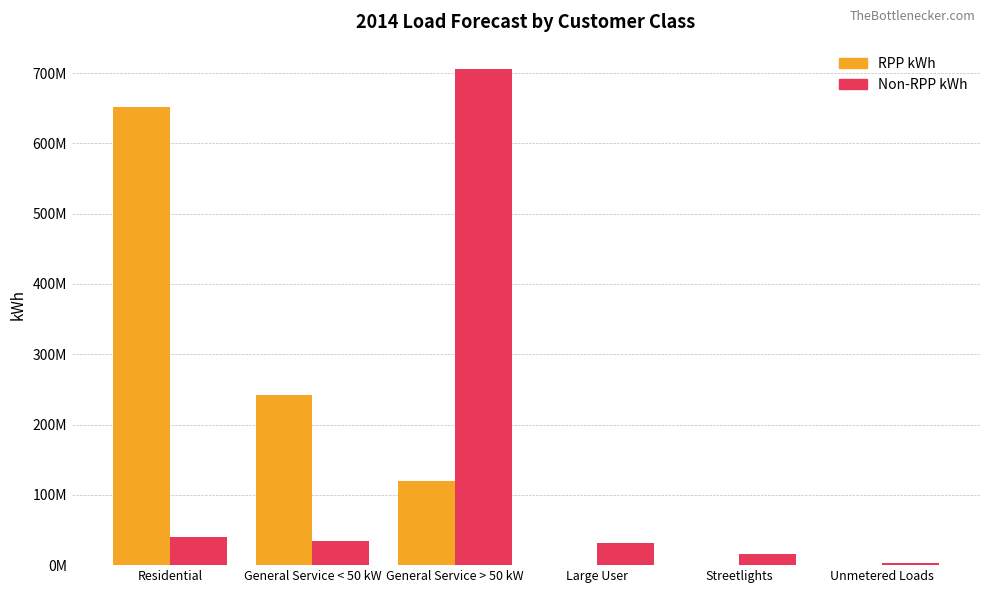

Where is Non-RPP kWh nearest to the value 354307362?

Residential